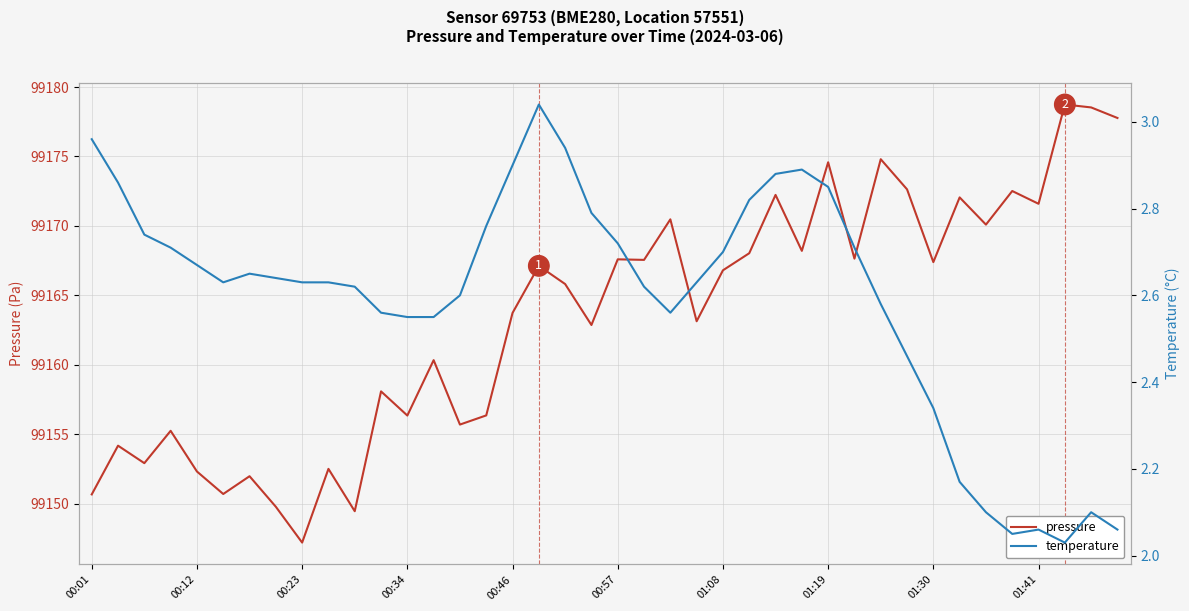

True or false: pressure has a value of 133114.7 at 01:41.

False